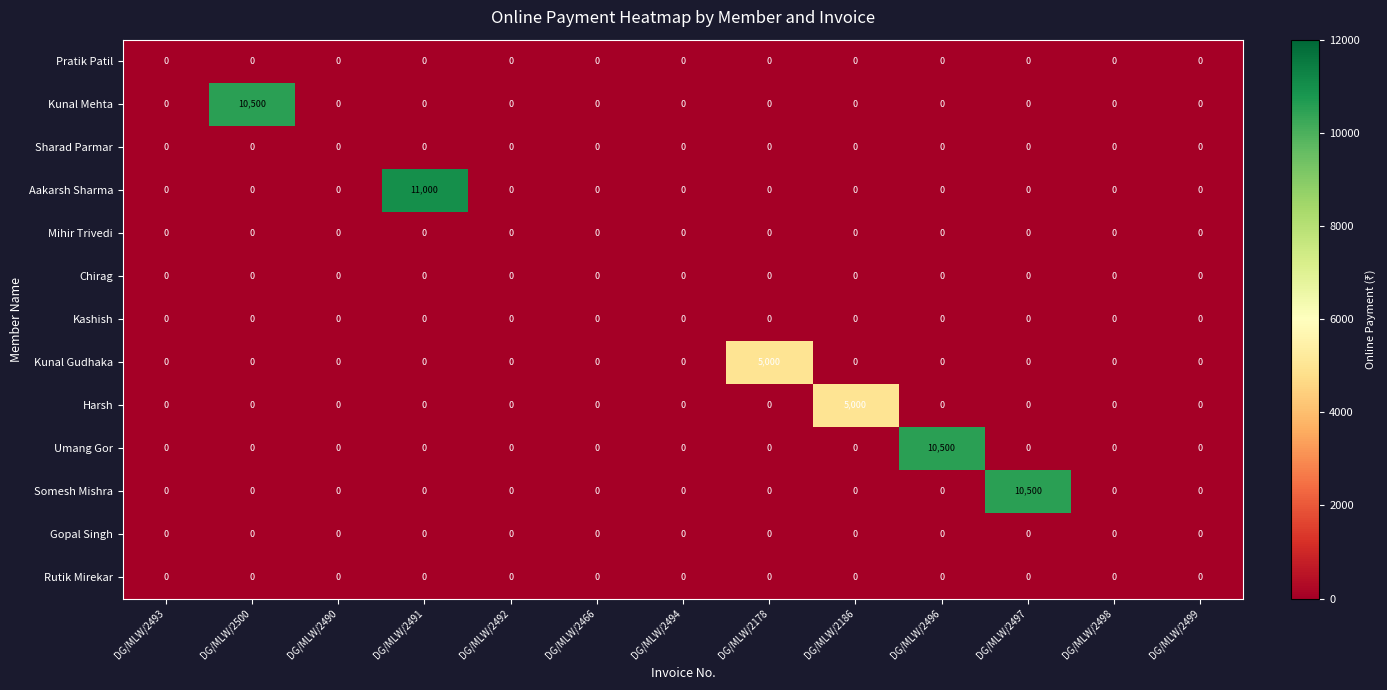

At how many categories does at least one series exceed 6575?

4